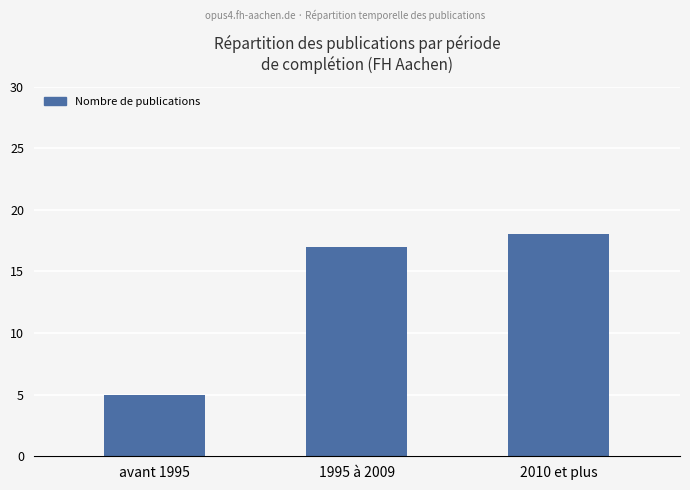

What is the difference between the maximum and minimum values?

13